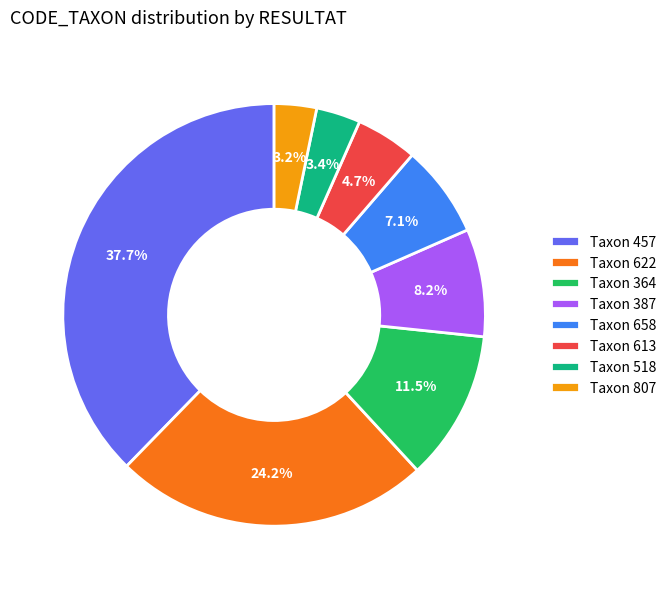

Does any single category account for the majority?

No